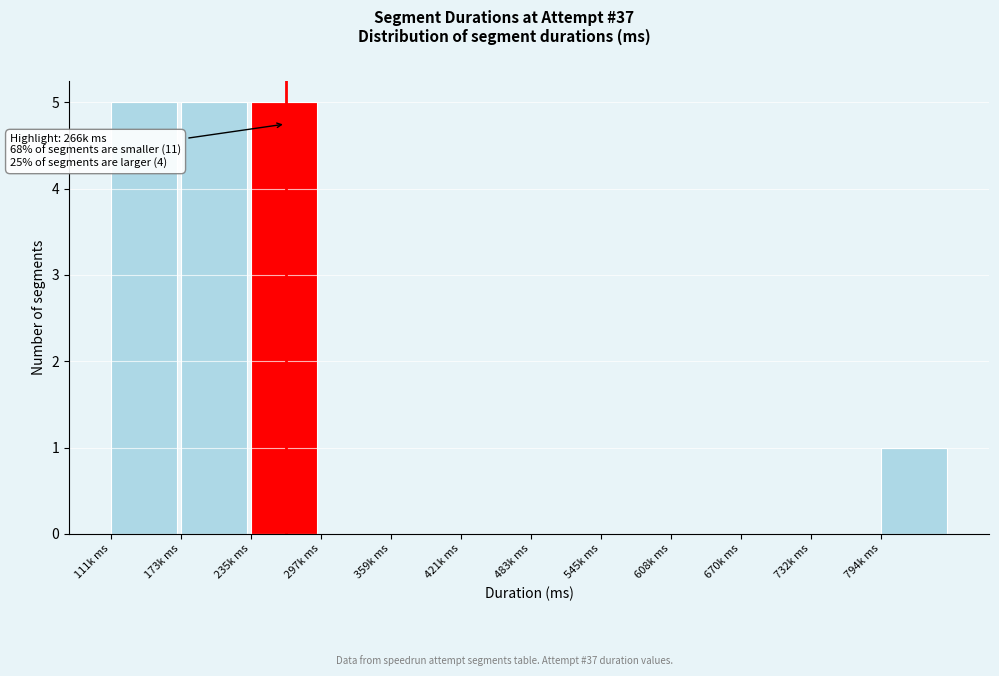

Reading left to right, transcribe all the data shown in this chart.

111k ms=5	173k ms=5	235k ms=5	297k ms=0	359k ms=0	421k ms=0	483k ms=0	545k ms=0	608k ms=0	670k ms=0	732k ms=0	794k ms=1